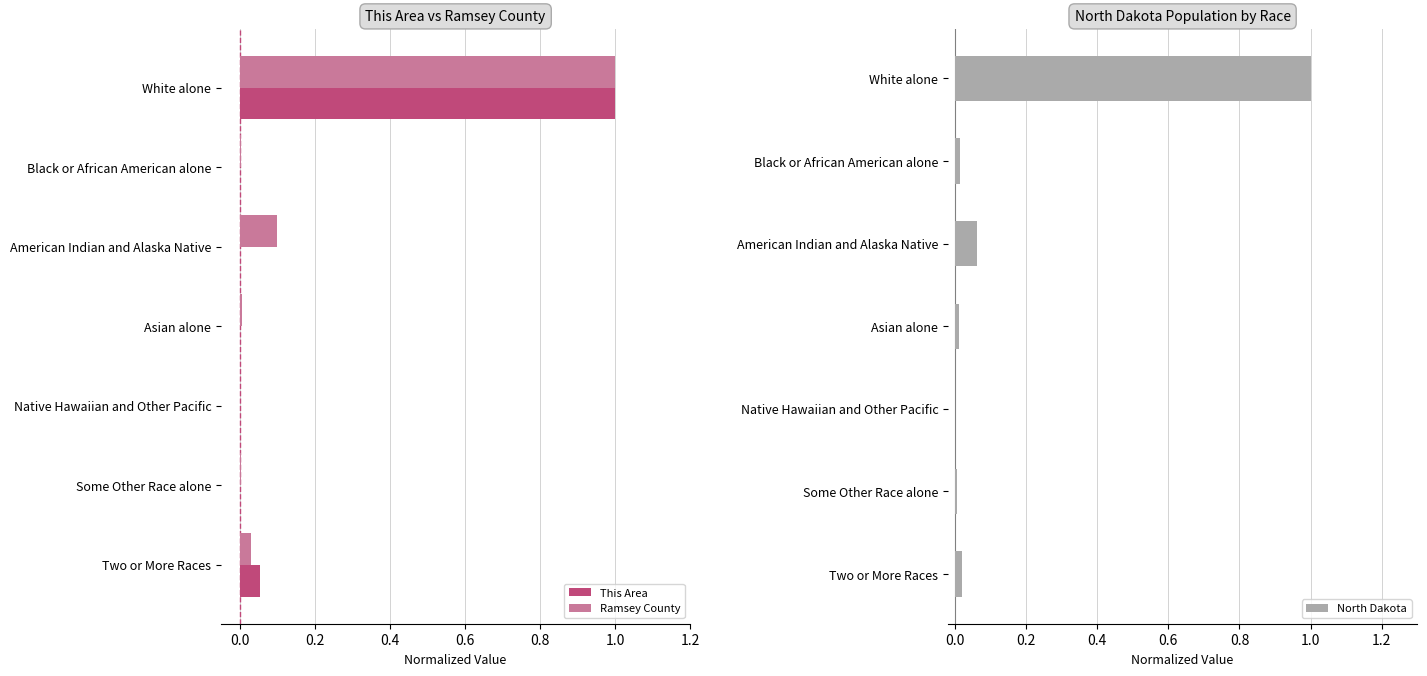

Which has a higher value, 0.8 or 0.4?

0.8